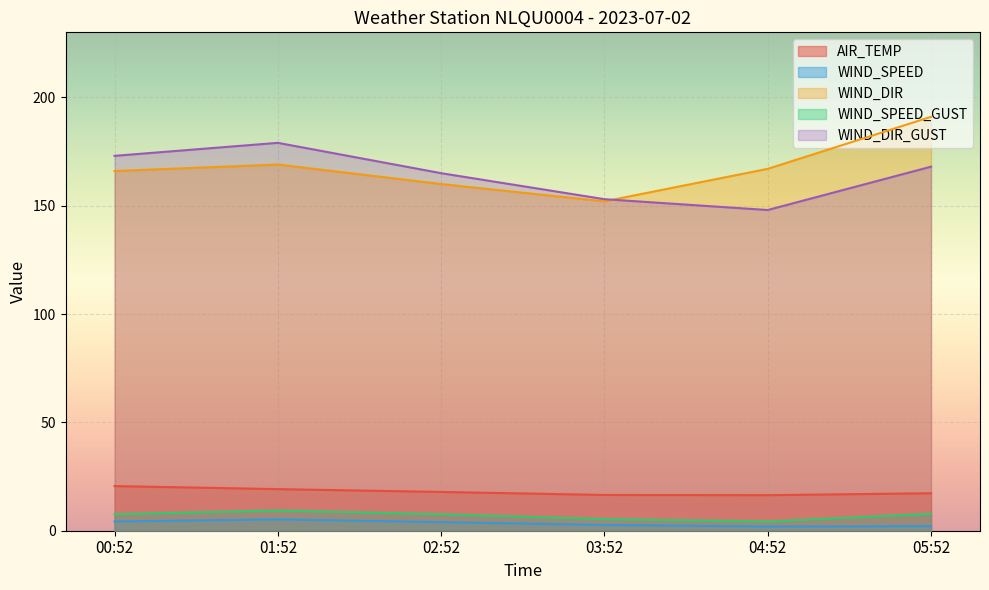

Rank the categories by AIR_TEMP value from lowest to highest.

04:52, 03:52, 05:52, 02:52, 01:52, 00:52